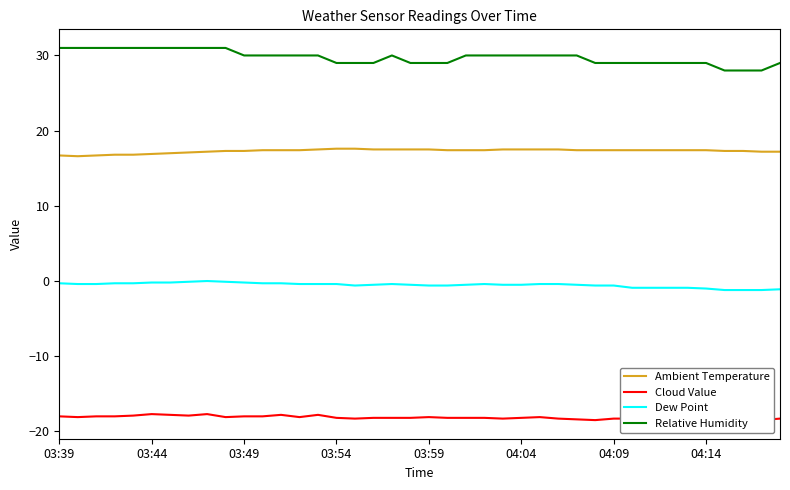

What is the sum of all Cloud Value values?

-725.6